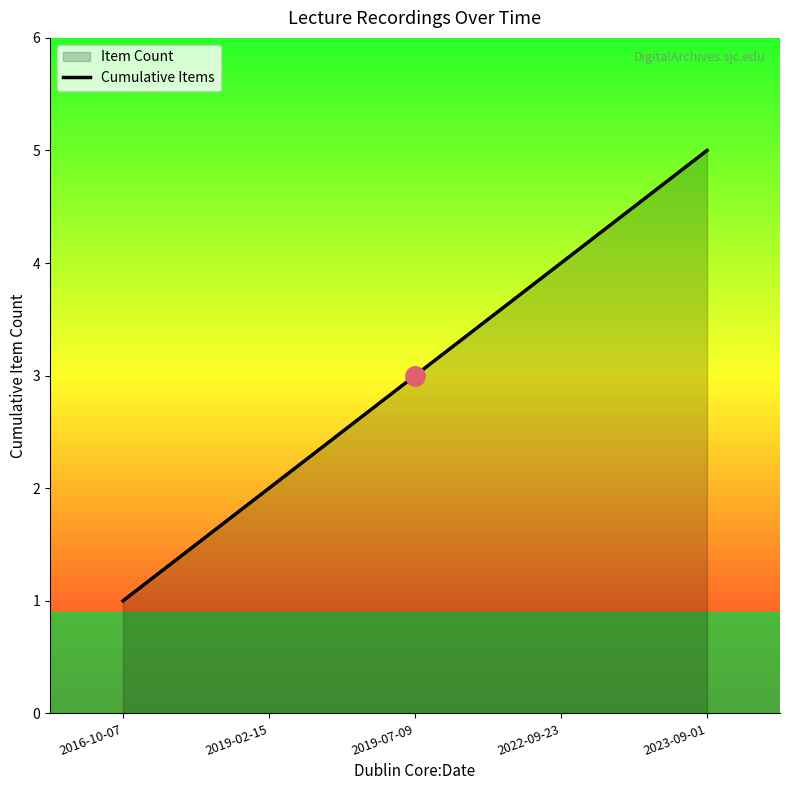

Which has a higher value, 2019-07-09 or 2016-10-07?

2019-07-09